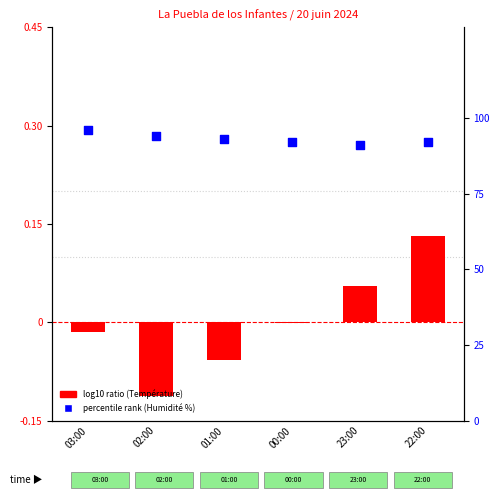

Which series has the largest total across all categories?

percentile rank (Humidité %)